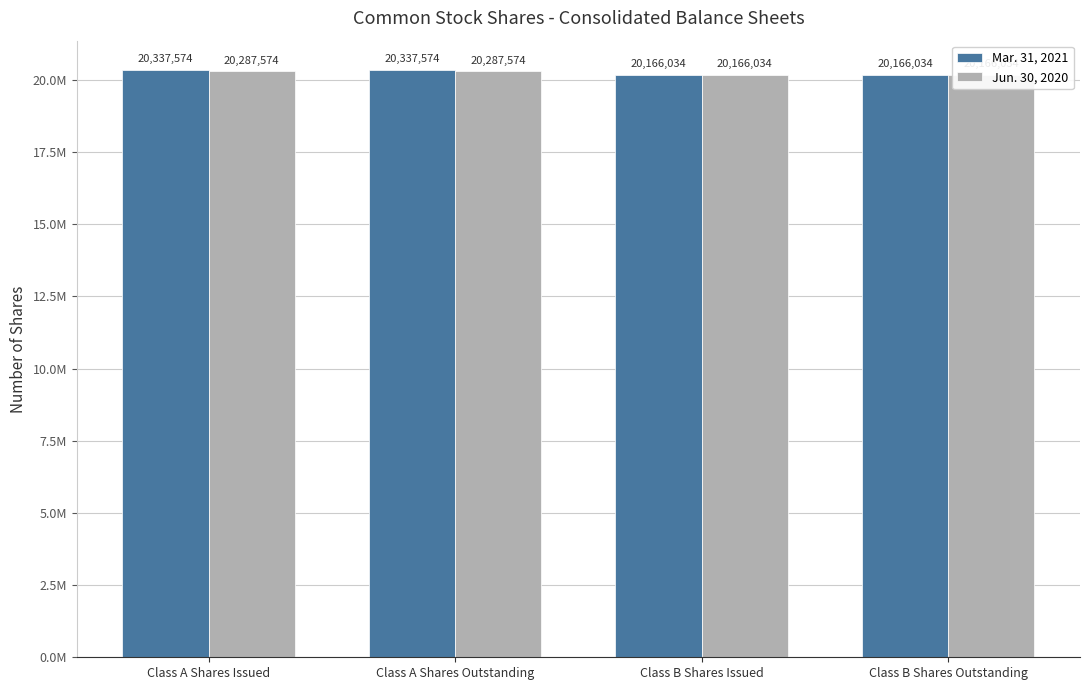

Which series has the largest total across all categories?

Mar. 31, 2021